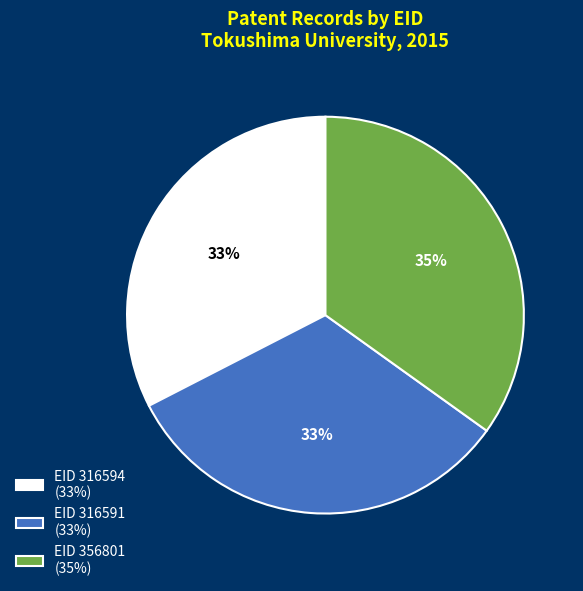

The EID 316594 (33%) slice represents 21% of the pie. True or false?

False